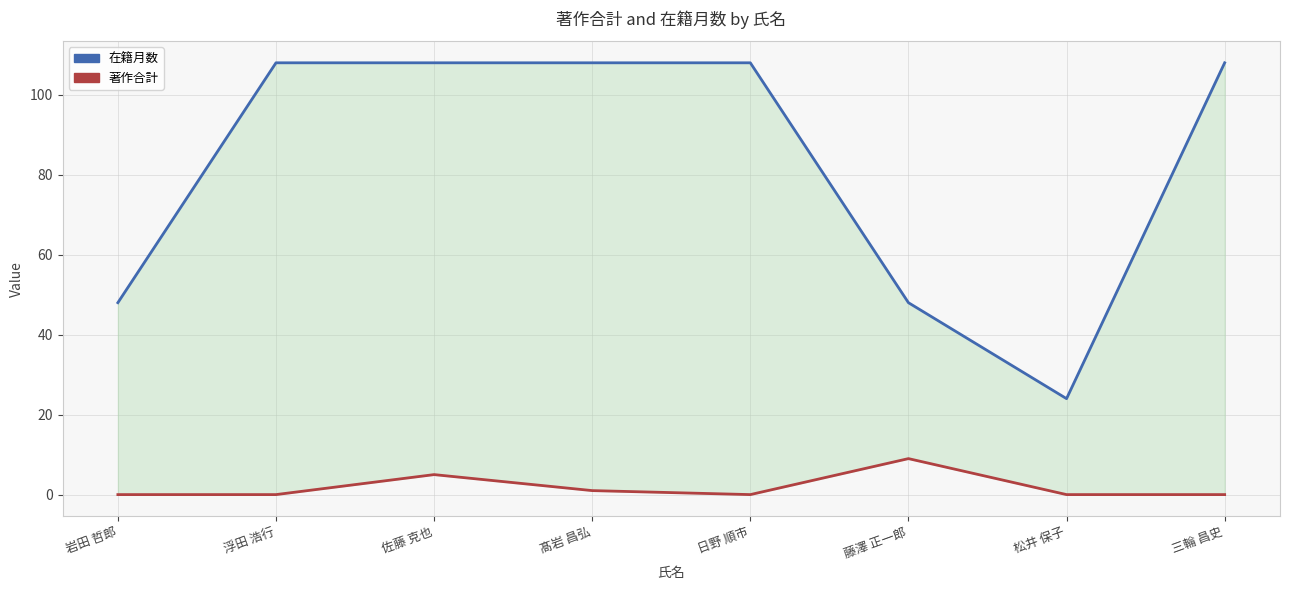

What is the value of the 在籍月数 point at the 5th from the left?

108